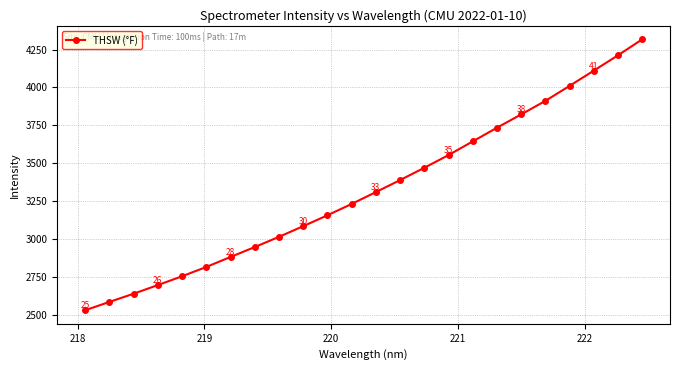

Reading left to right, what are all the values shown in this chart?

2532.0	2586.8	2641.0	2697.8	2756.0	2817.3	2883.1	2948.5	3015.8	3086.0	3157.8	3232.4	3310.6	3389.8	3470.8	3554.6	3644.5	3734.6	3822.3	3911.5	4010.3	4110.8	4211.8	4316.9